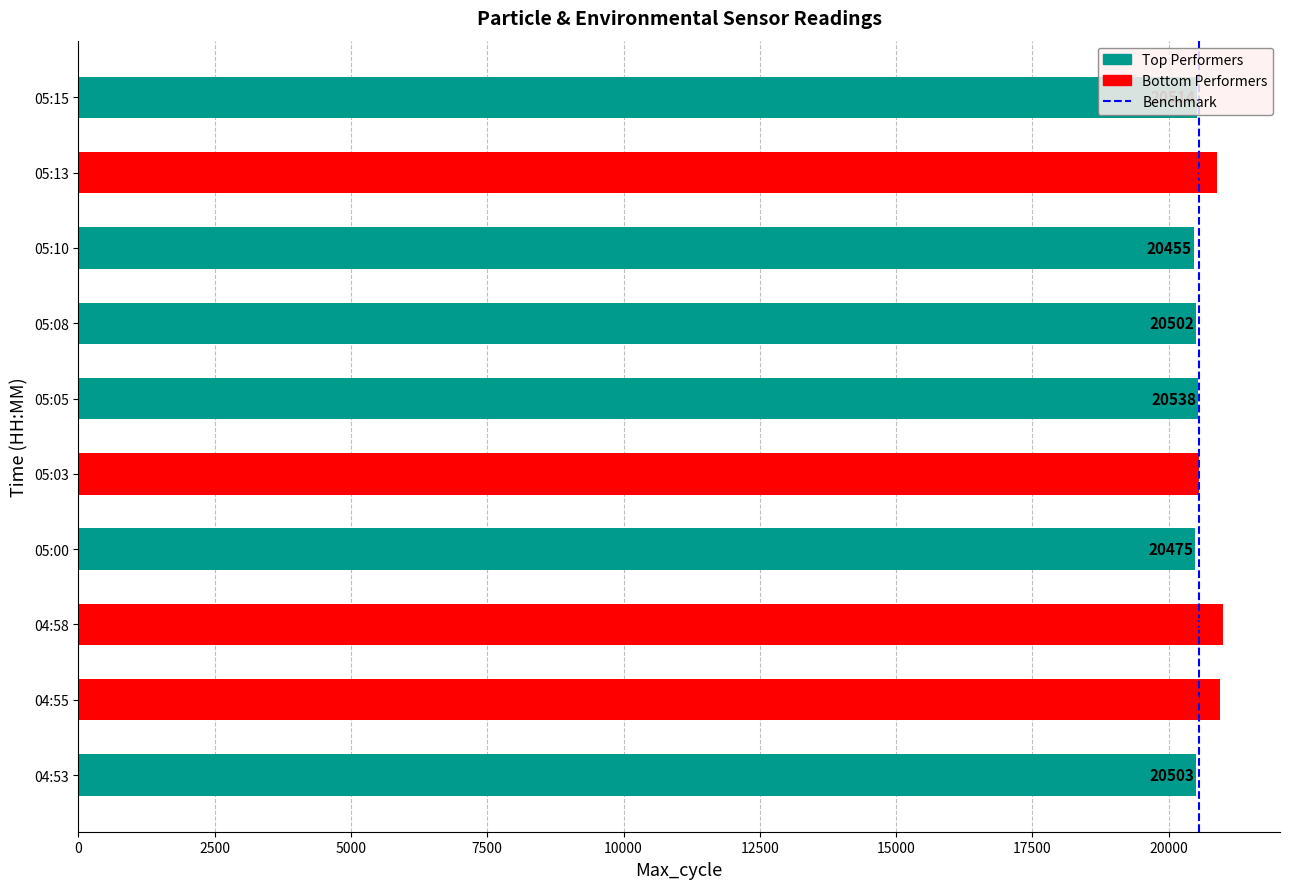

Approximately how many times larger is the value at 04:58 compared to 05:15?

1.0